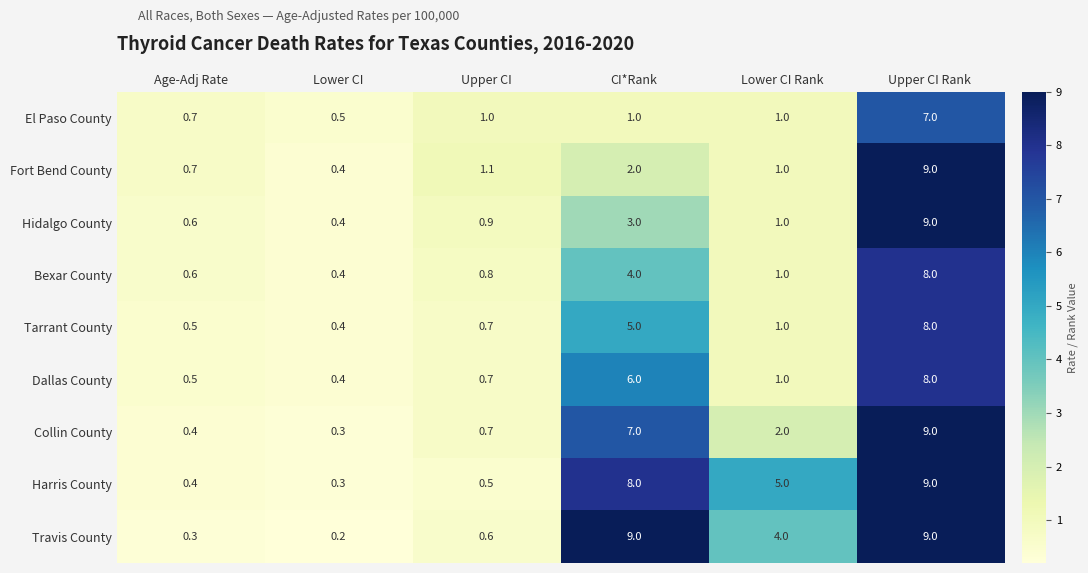

At which label does Fort Bend County reach its peak?

Upper CI Rank